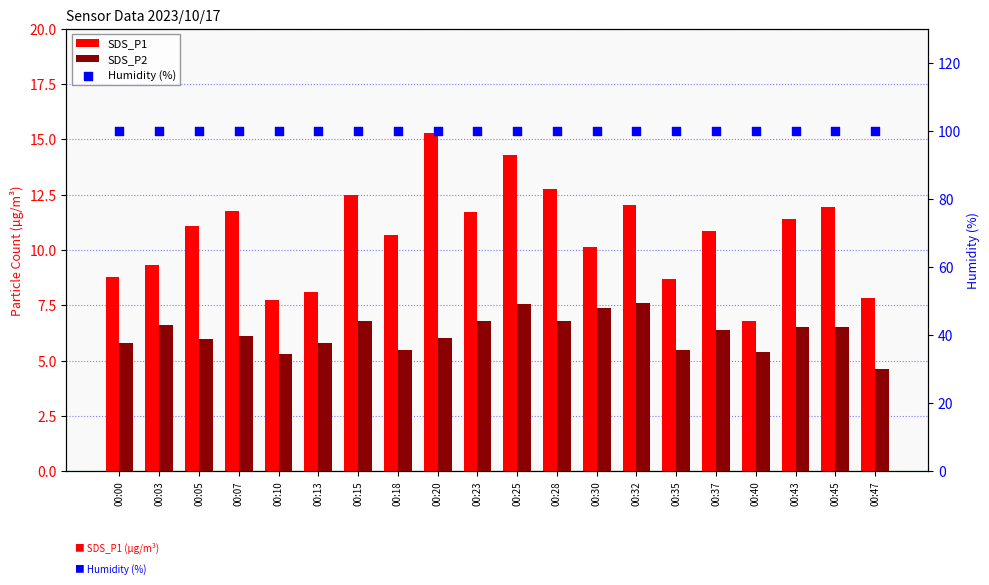

At which category is the sum across all series the highest?

00:25